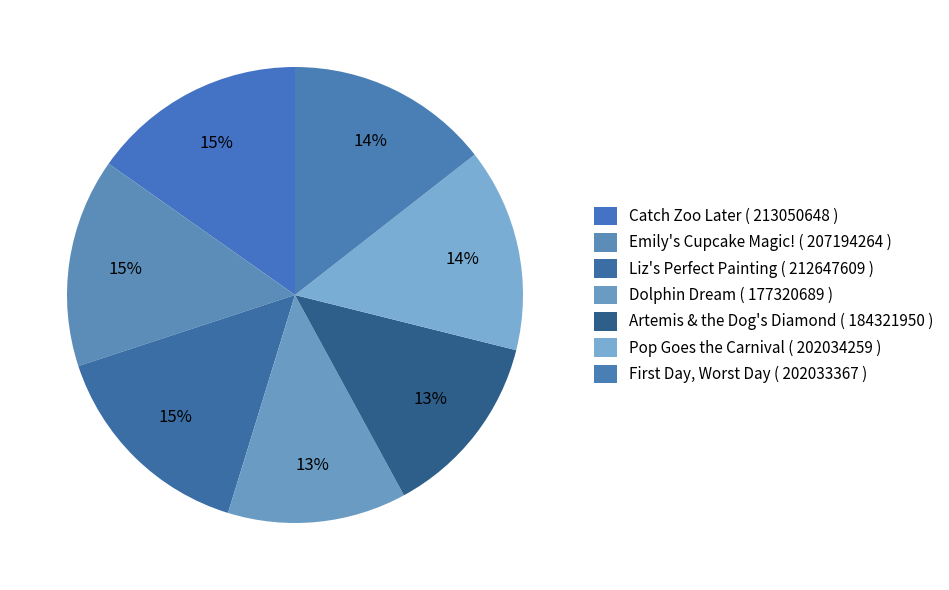

Rank the categories by value from lowest to highest.

Dolphin Dream, Artemis & the Dog's Diamond, First Day, Worst Day, Pop Goes the Carnival, Emily's Cupcake Magic!, Liz's Perfect Painting, Catch Zoo Later